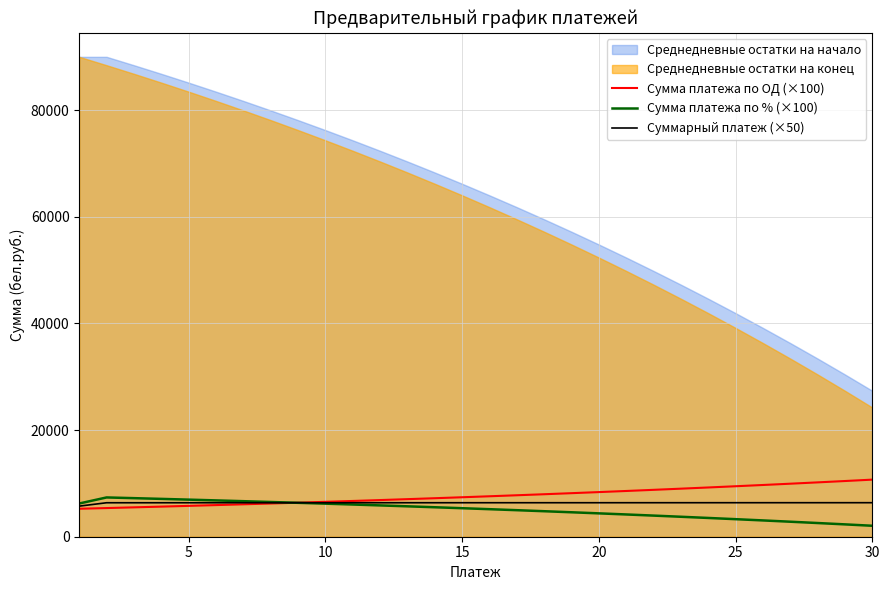

What is the lowest value of the Сумма платежа по ОД (×100) series?

5244.0